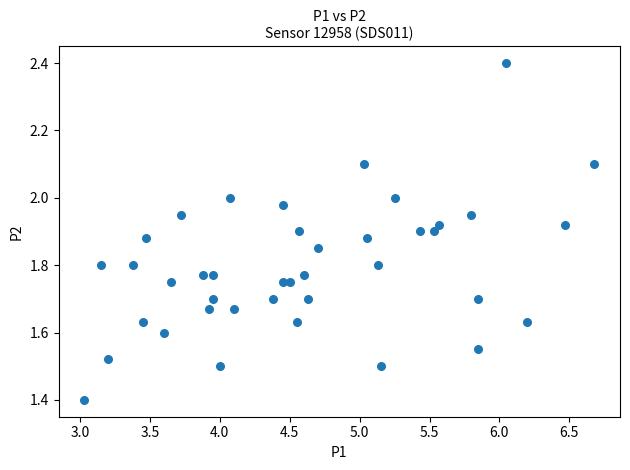

What Y value in the scatter plot is closest to 1?

1.4